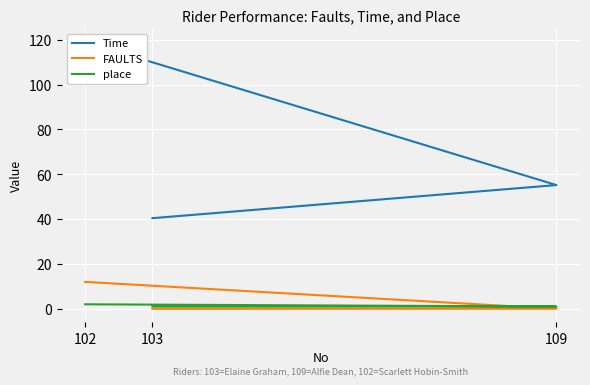

Rank the series at 103 from highest to lowest value.

Time, place, FAULTS